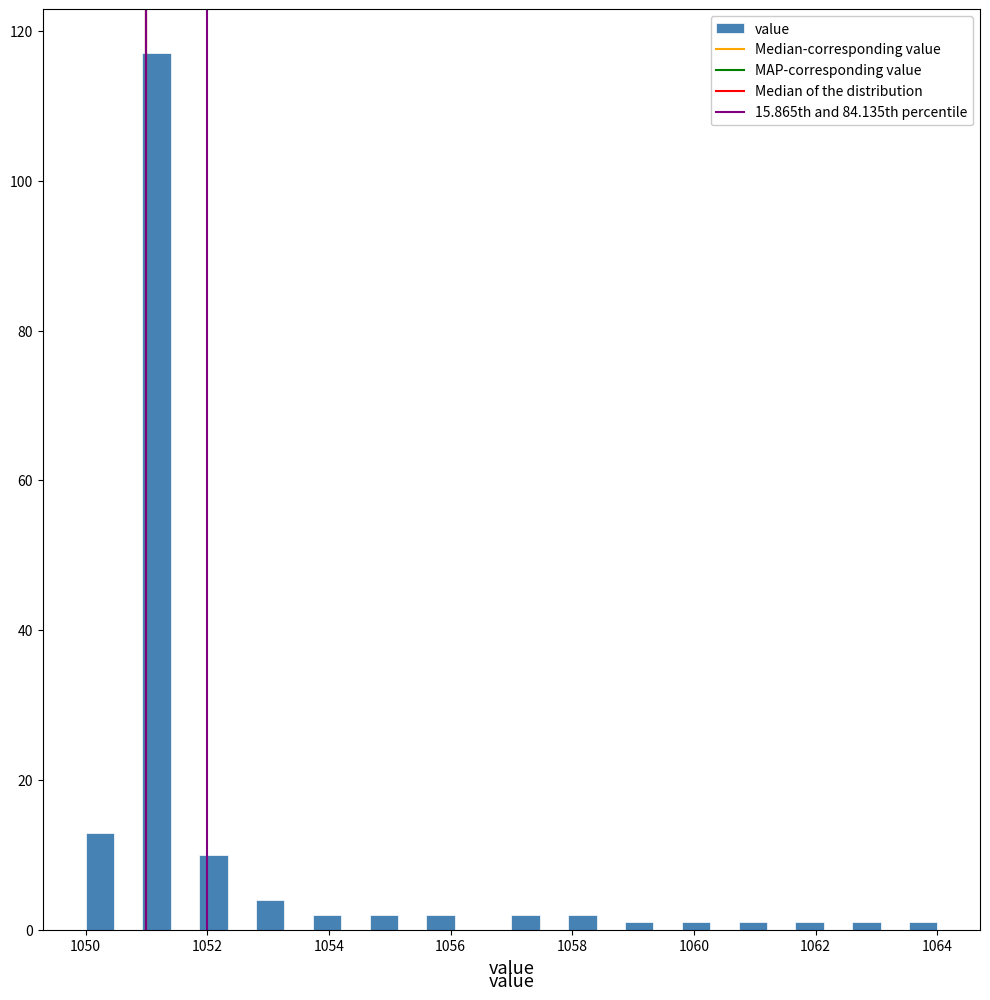

Around what value on the x-axis is the tallest bar? Give the approximate position of its centre, as read against the axis.

1051.2